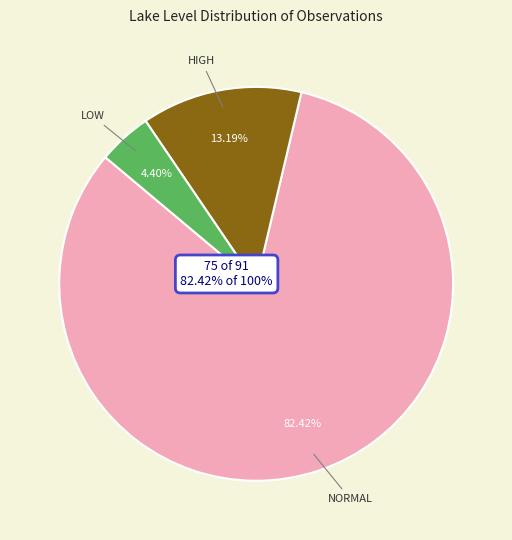

To the nearest percent, what is the average slice percentage?

33%